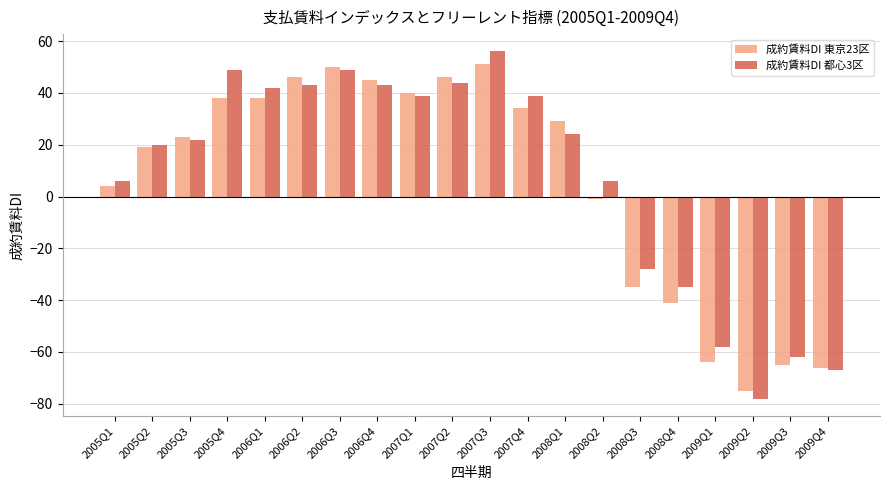

Which category has the lowest value across all series?

2009Q2